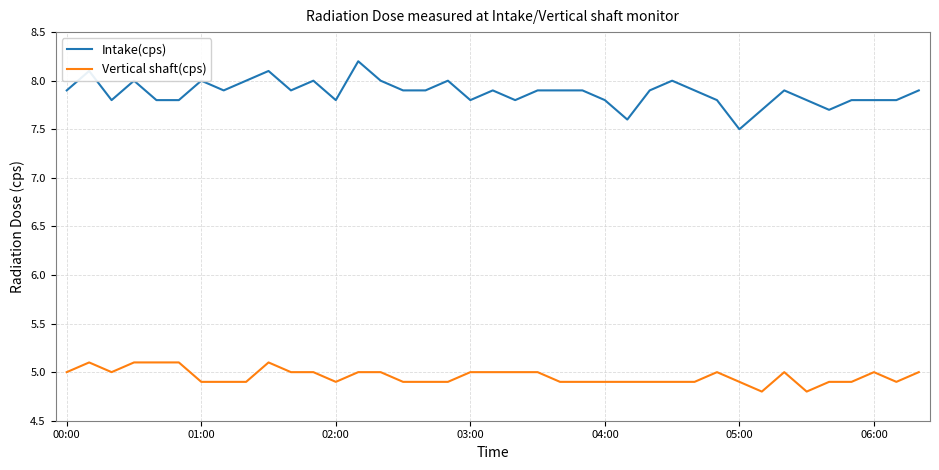

Reading right to left, extract all data points from this chart.

Intake(cps): 7.9	7.8	7.8	7.8	7.7	7.8	7.9	7.7	7.5	7.8	7.9	8.0	7.9	7.6	7.8	7.9	7.9	7.9	7.8	7.9	7.8	8.0	7.9	7.9	8.0	8.2	7.8	8.0	7.9	8.1	8.0	7.9	8.0	7.8	7.8	8.0	7.8	8.1	7.9
Vertical shaft(cps): 5.0	4.9	5.0	4.9	4.9	4.8	5.0	4.8	4.9	5.0	4.9	4.9	4.9	4.9	4.9	4.9	4.9	5.0	5.0	5.0	5.0	4.9	4.9	4.9	5.0	5.0	4.9	5.0	5.0	5.1	4.9	4.9	4.9	5.1	5.1	5.1	5.0	5.1	5.0